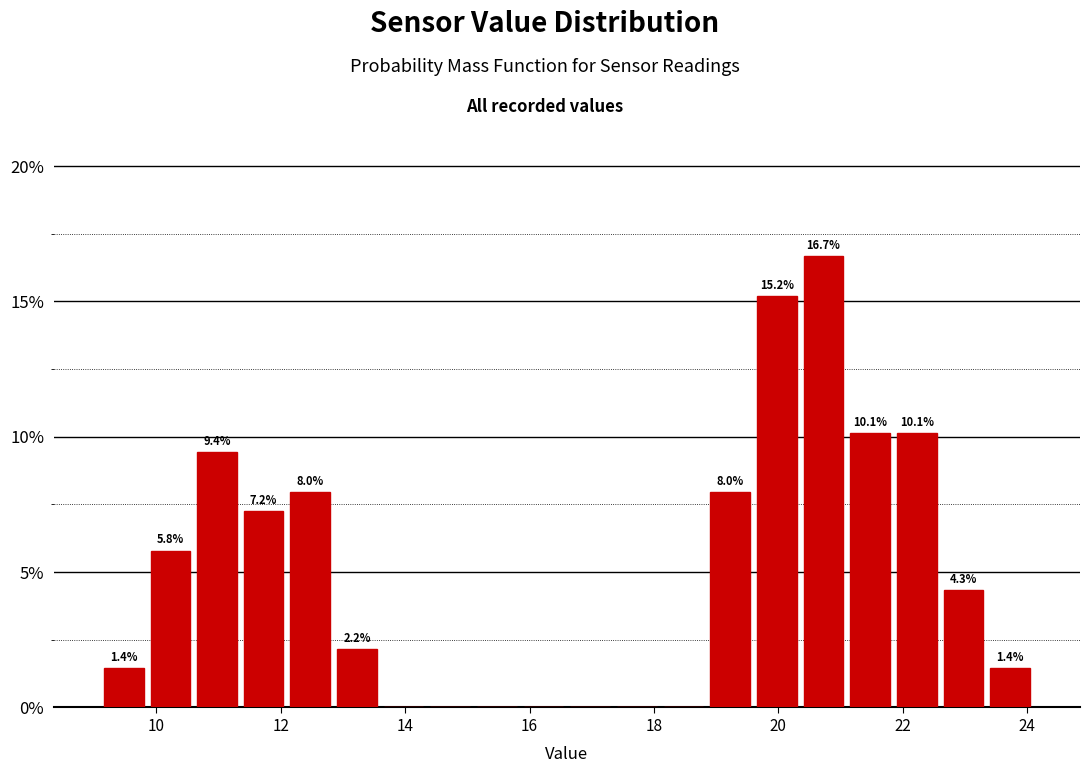

Around what value on the x-axis is the tallest bar? Give the approximate position of its centre, as read against the axis.

20.8